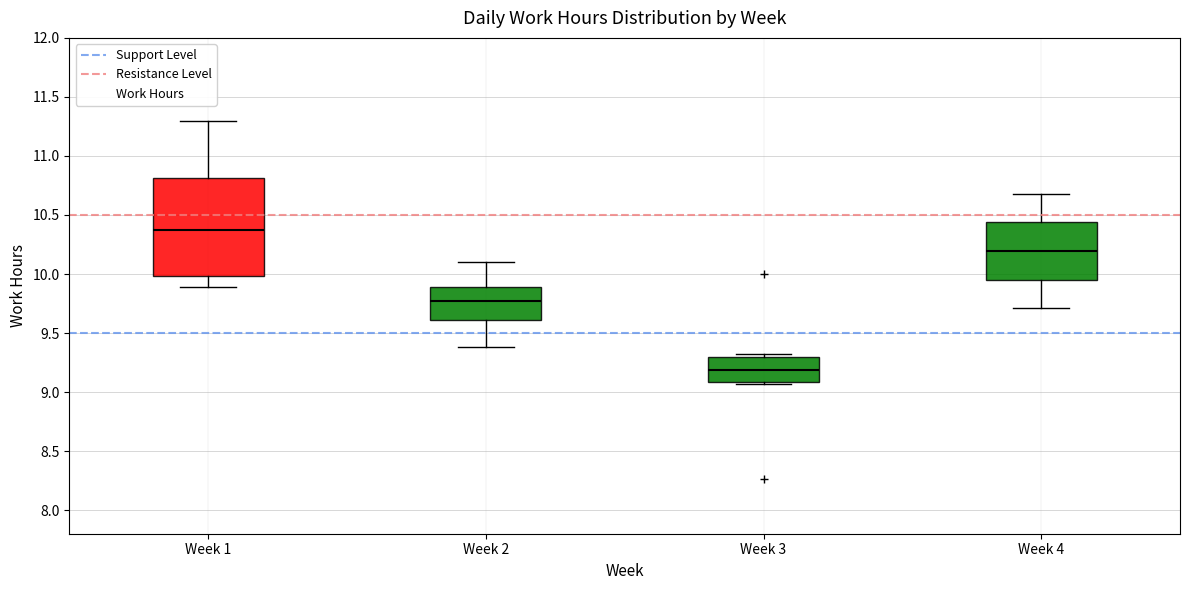

Reading left to right, transcribe this box plot: for each box, give where its median line is, the range the box spans, and where its two whiskers end, as read against the y-axis. The values are not printed on the chart, so give them approximately, as read against the axis.

Week 1: median 10.40, box 10.00 to 10.80, whiskers 9.90 to 11.30
Week 2: median 9.75, box 9.60 to 9.90, whiskers 9.40 to 10.10
Week 3: median 9.20, box 9.10 to 9.30, whiskers 9.05 to 9.30 (just above the box's upper edge)
Week 4: median 10.20, box 9.95 to 10.45, whiskers 9.70 to 10.70